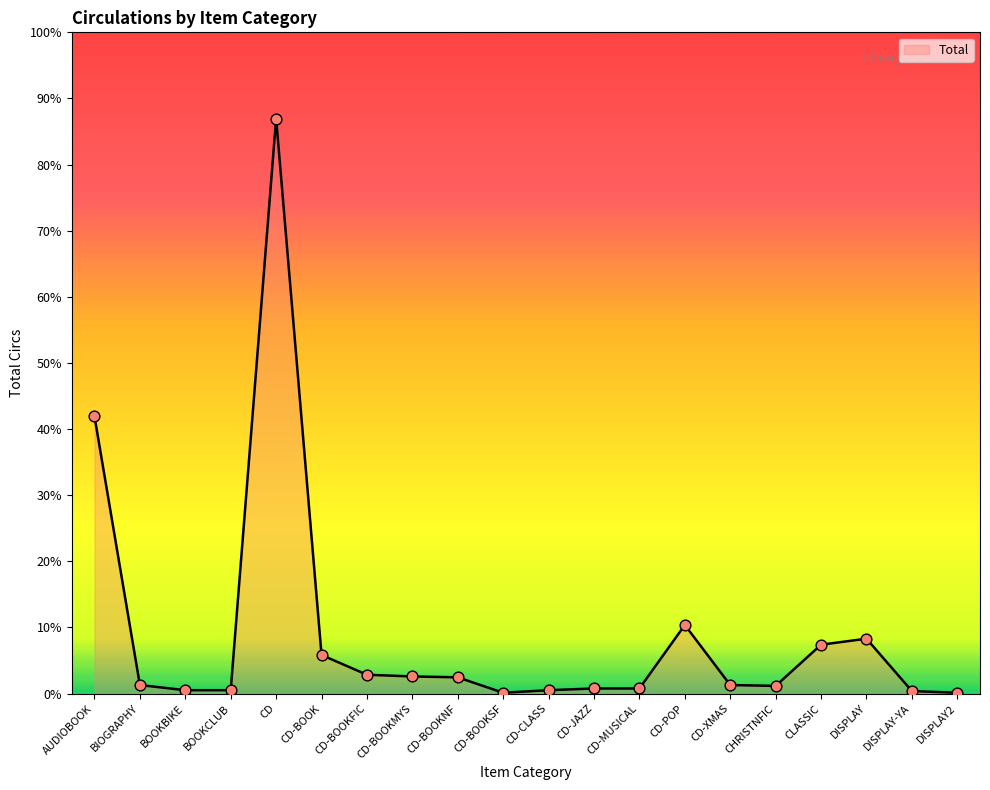

What is the ratio of the value at CLASSIC to the value at CD?

0.1